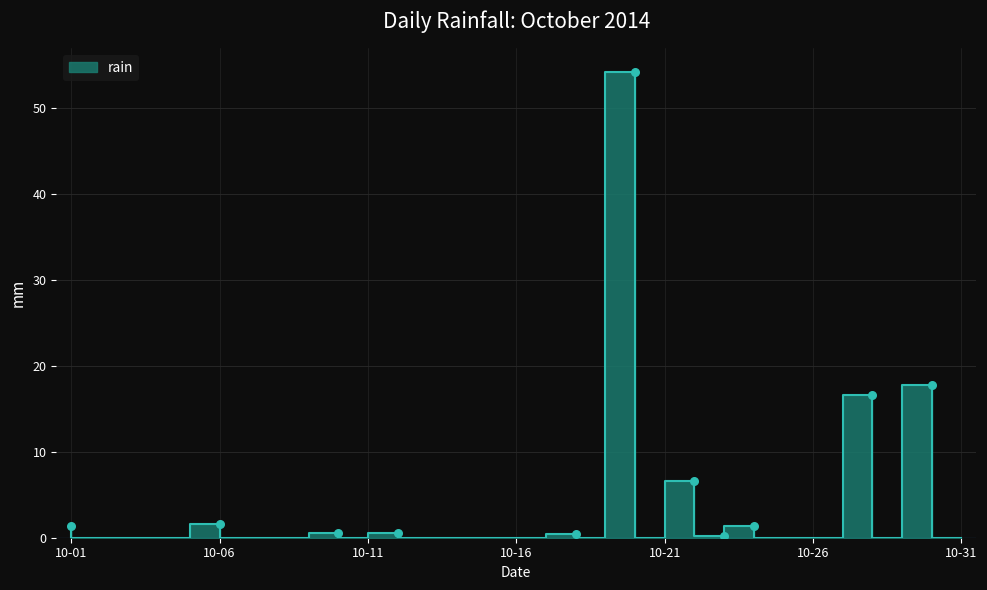

Between 2014-10-06 and 2014-10-02, which is larger?

2014-10-06